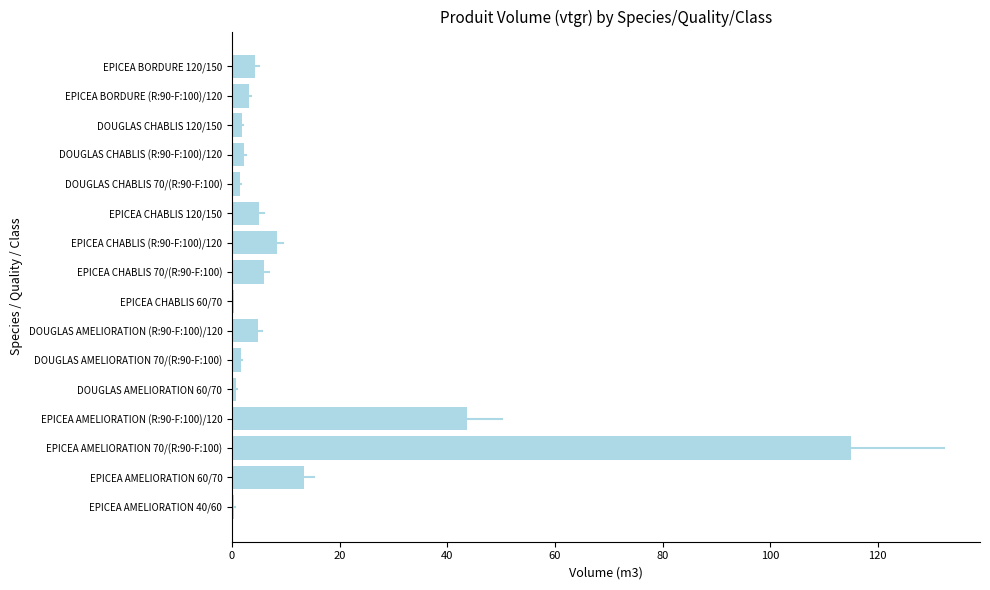

At which label is the value closest to 57?

EPICEA AMELIORATION (R:90-F:100)/120